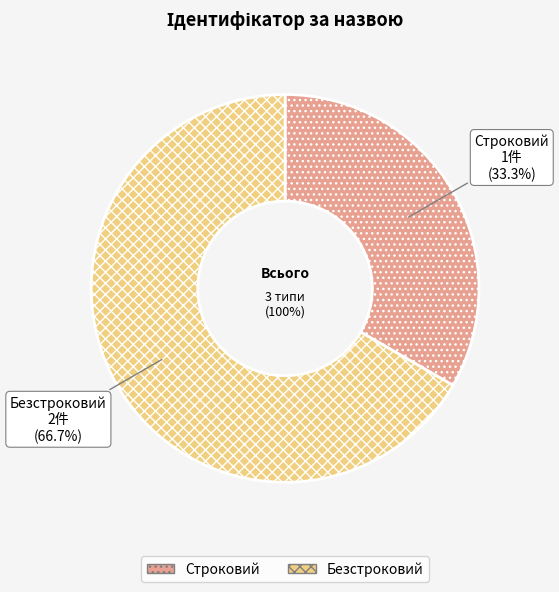

Rank the categories by value from lowest to highest.

Строковий, Безстроковий